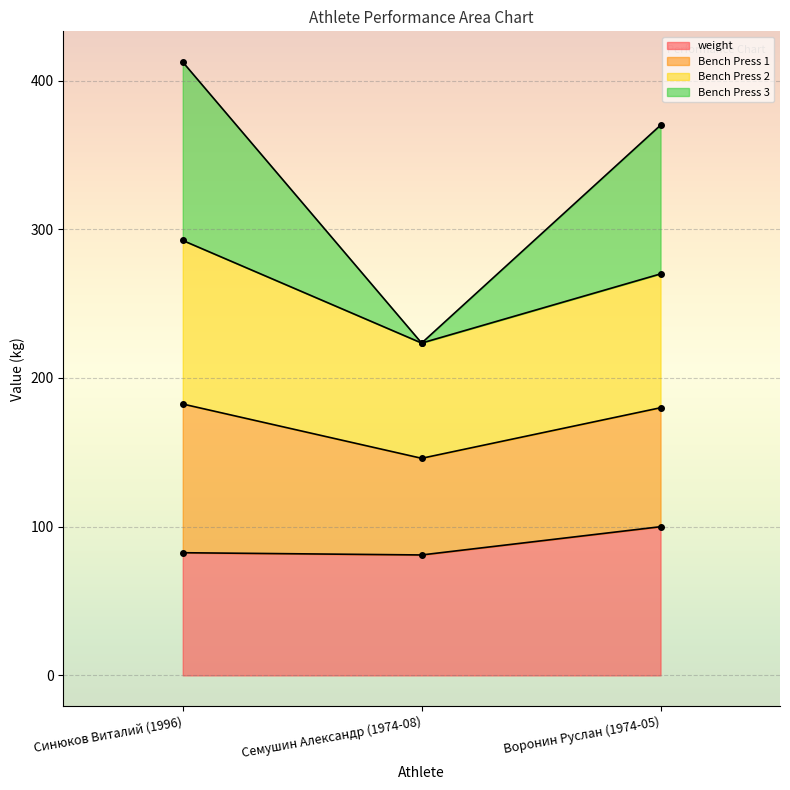

Which has a higher value, Воронин Руслан (1974-05) or Семушин Александр (1974-08)?

Воронин Руслан (1974-05)